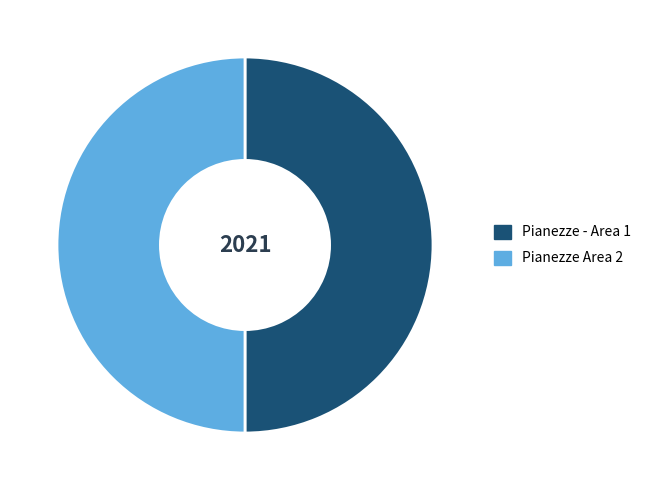

True or false: Pianezze - Area 1 accounts for 38% of the total.

False